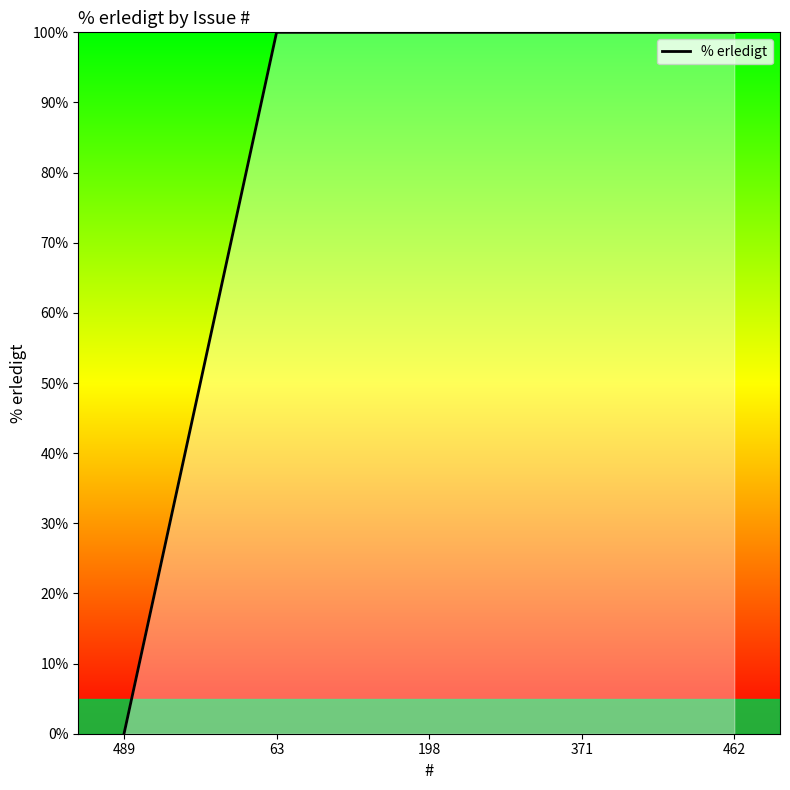

What is the greatest value displayed?

100